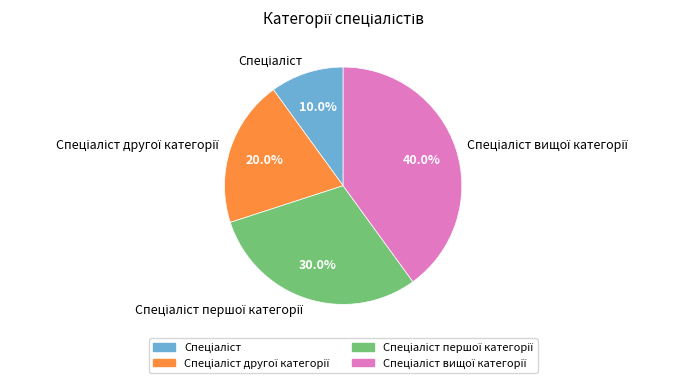

Count the number of slices in the pie.

4